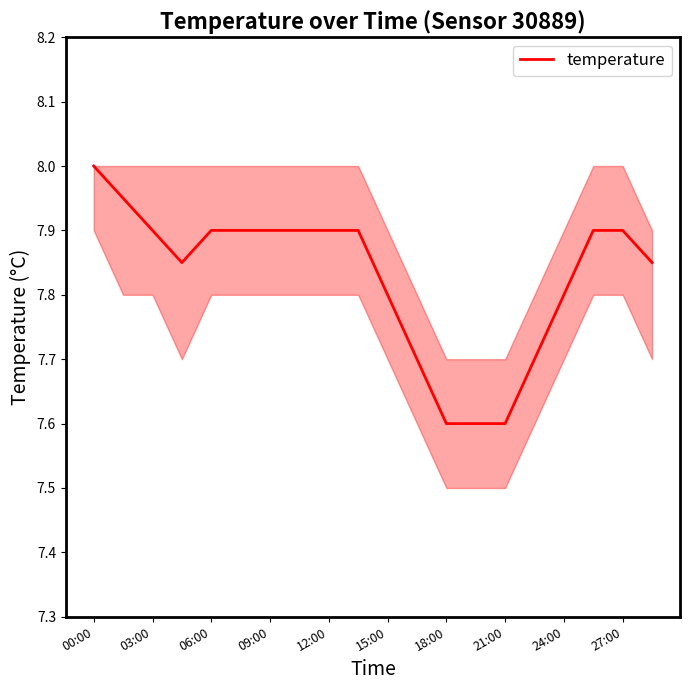

What is the smallest value displayed?

7.6